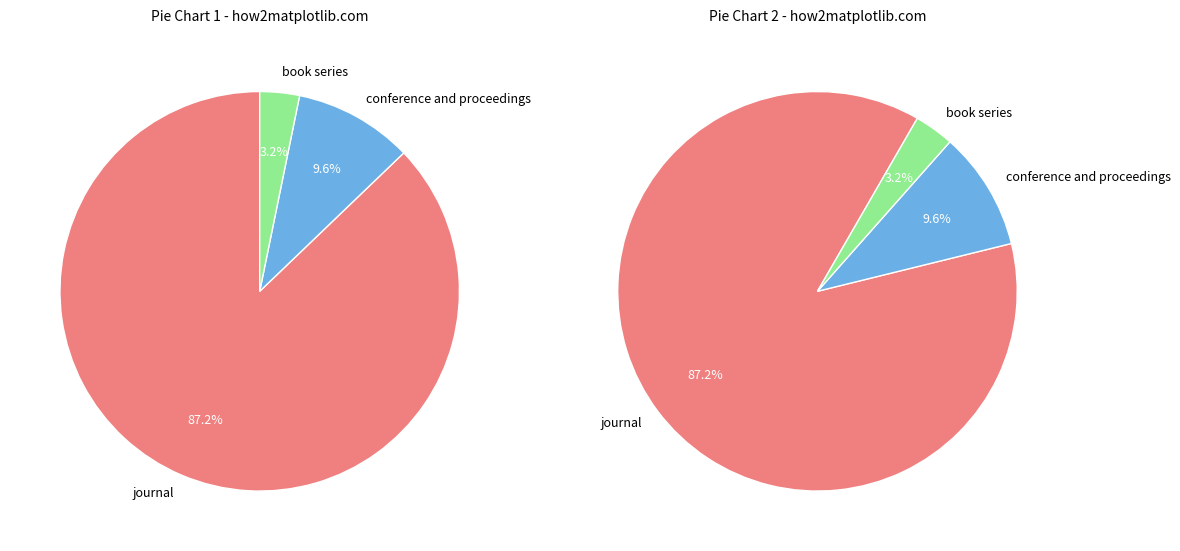

What percentage do book series and conference and proceedings together represent?

12.8%